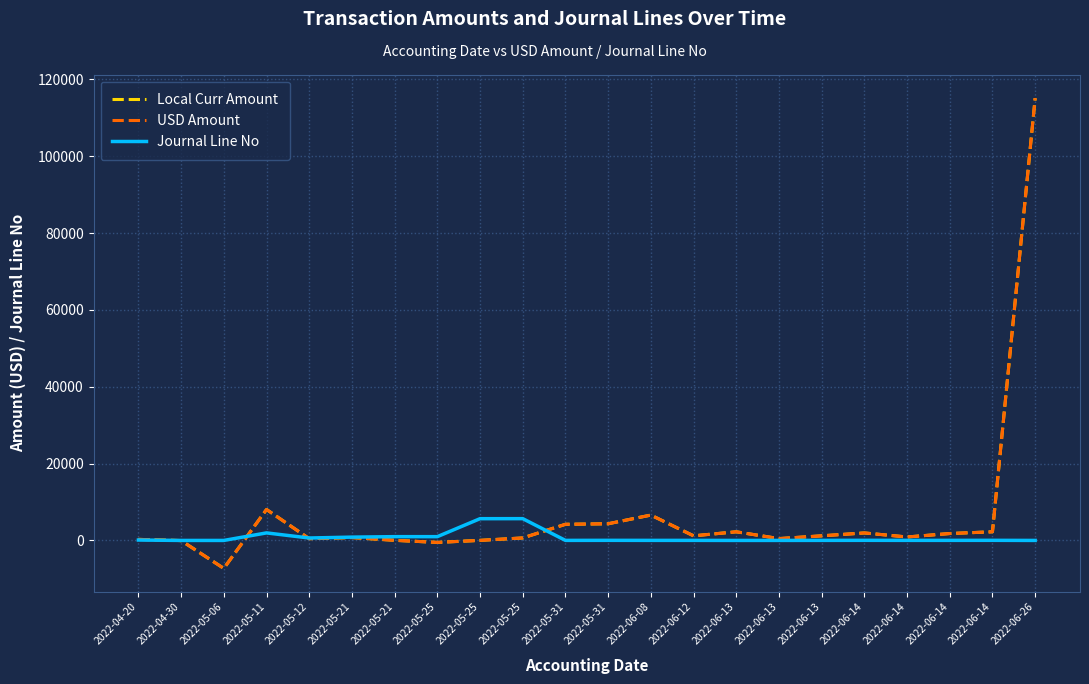

Between 2022-05-25 and 2022-06-12, which series saw the biggest shift?

Local Curr Amount